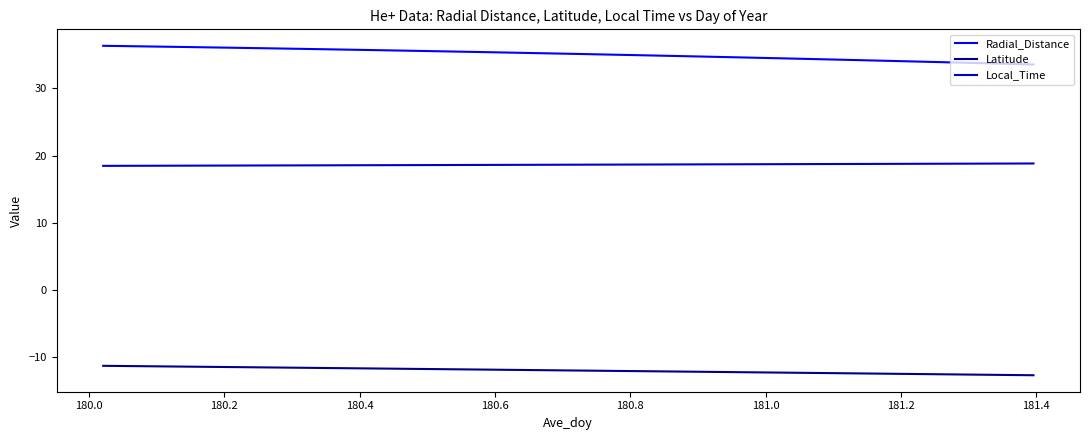

What is the maximum value shown in the chart?

36.3